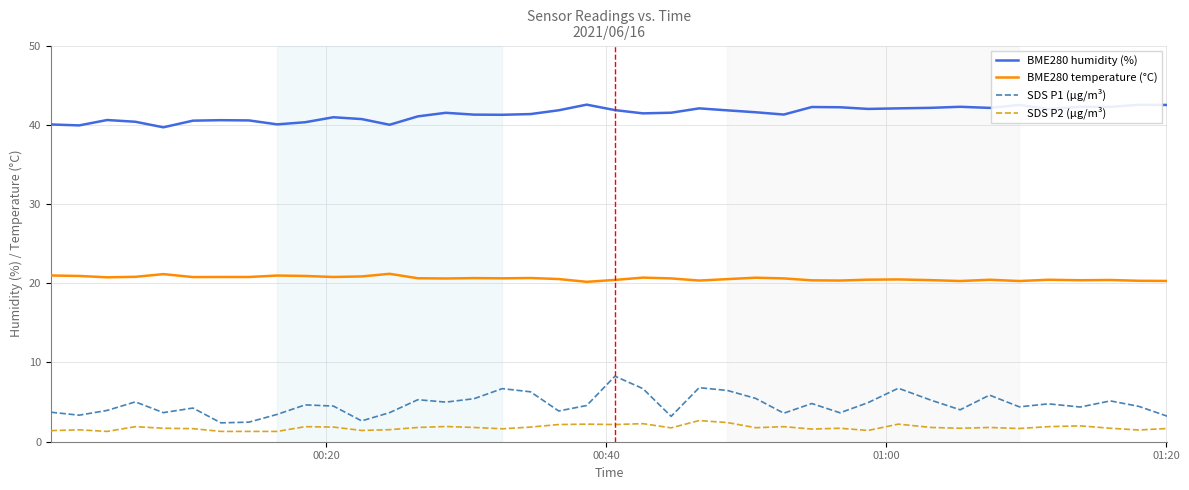

What is the minimum value for SDS P2 (µg/m³)?

1.3